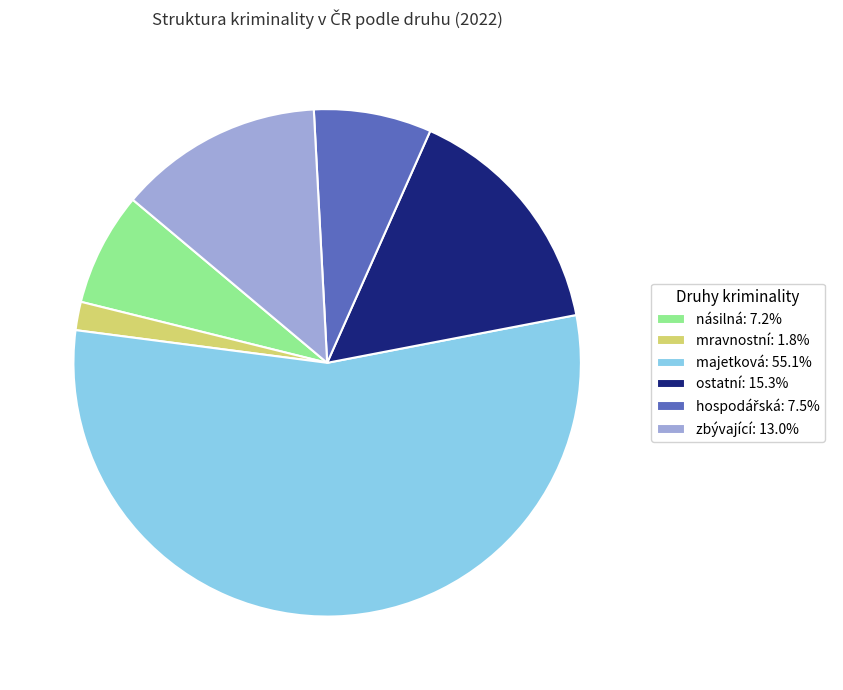

The ostatní slice represents 21% of the pie. True or false?

False